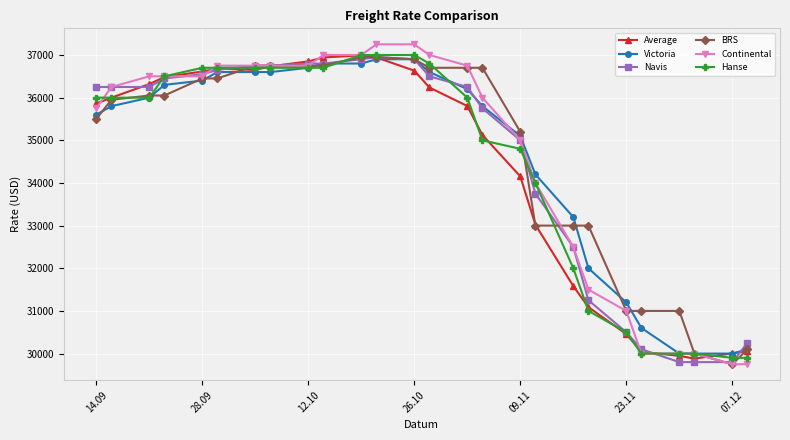

Which series has the largest range (max minus min)?

Continental